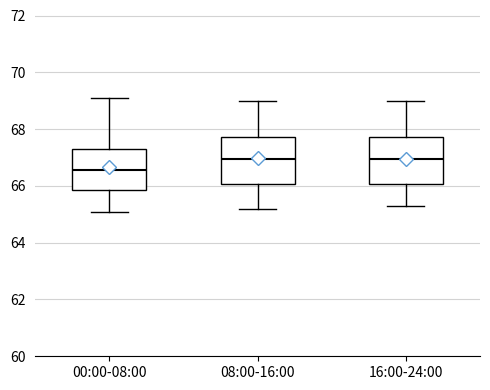

Where does the upper whisker of the box for 16:00-24:00 end on the y-axis? The values are not printed on the chart, so give them approximately, as read against the axis.

69.0